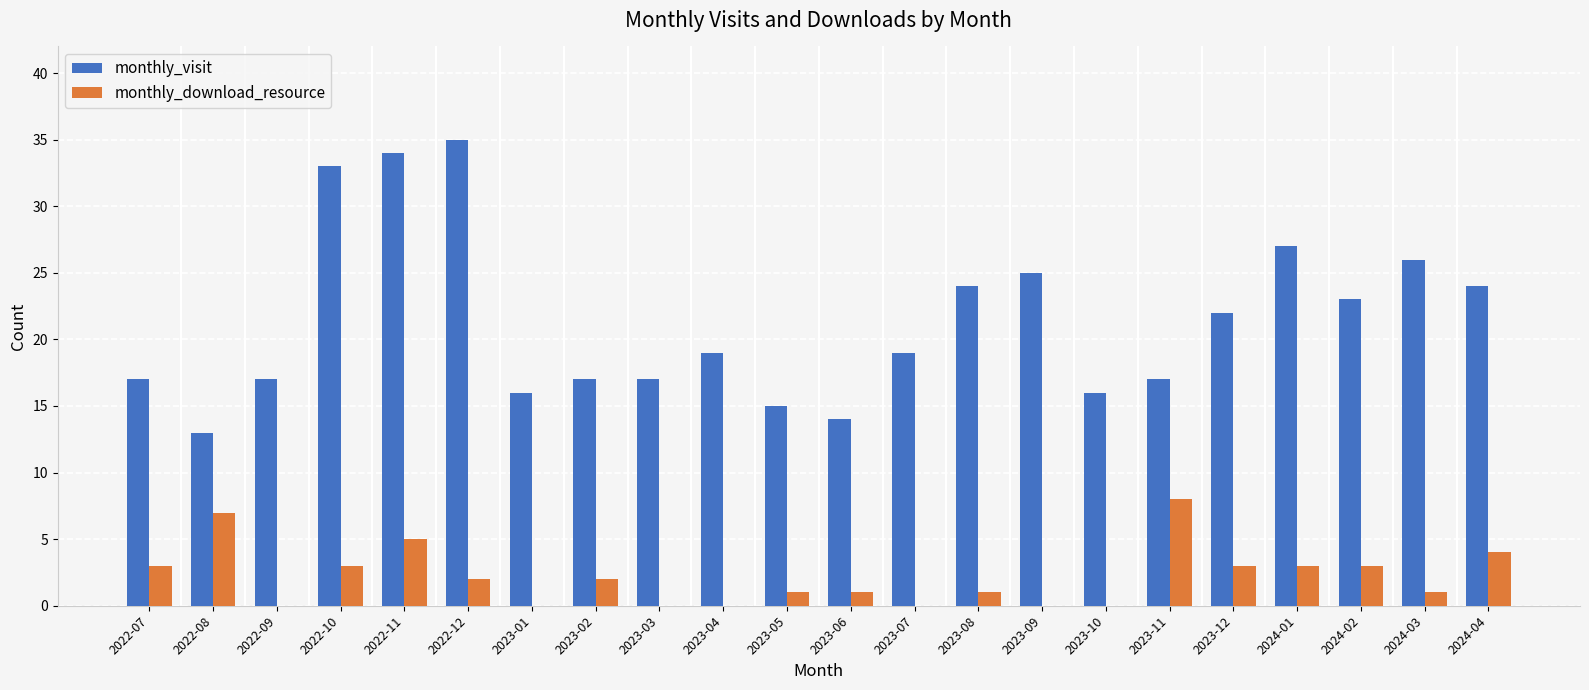

Is it true that monthly_download_resource equals 0 at 2023-09?

True